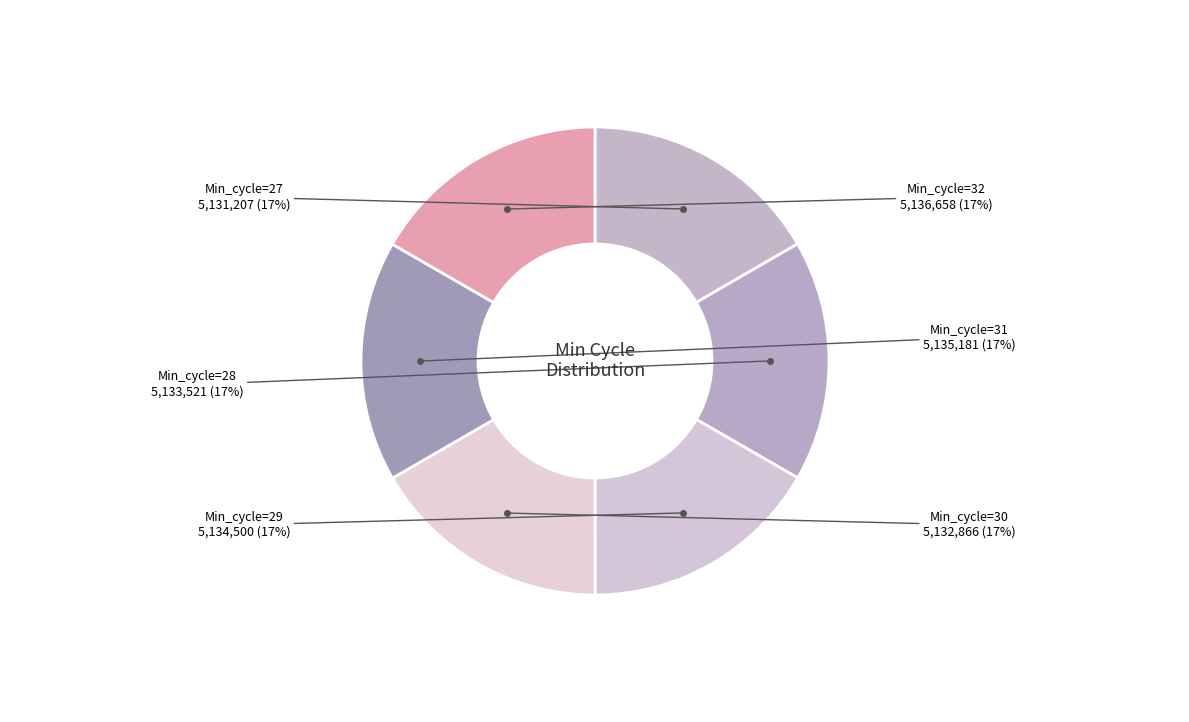

How many slices are in this pie chart?

6